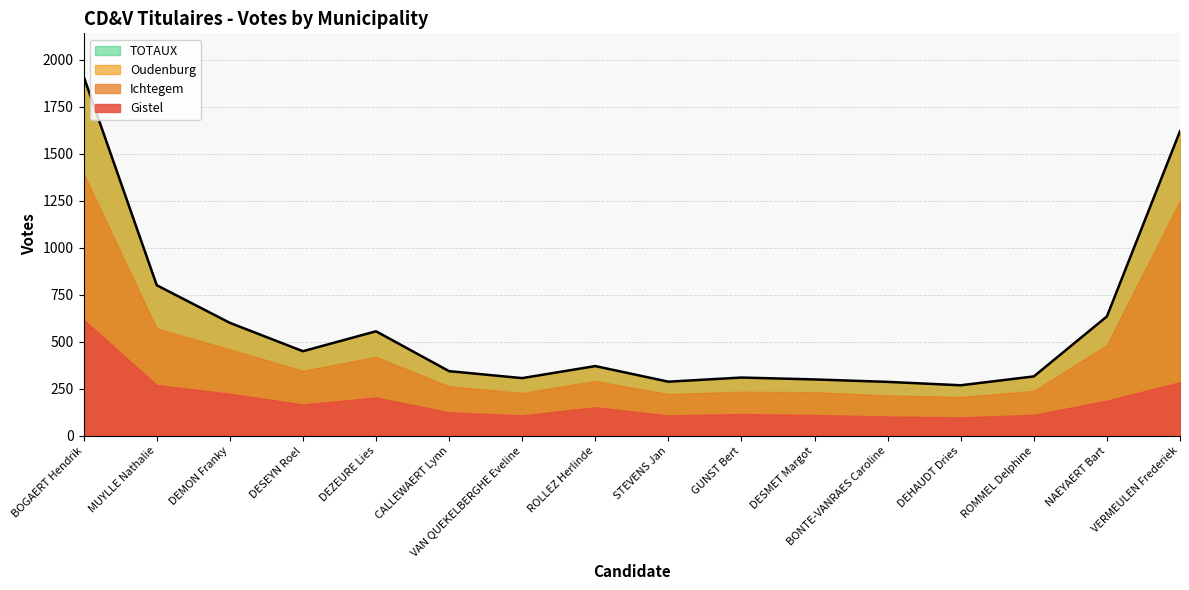

At which label is Oudenburg closest to 289?

MUYLLE Nathalie